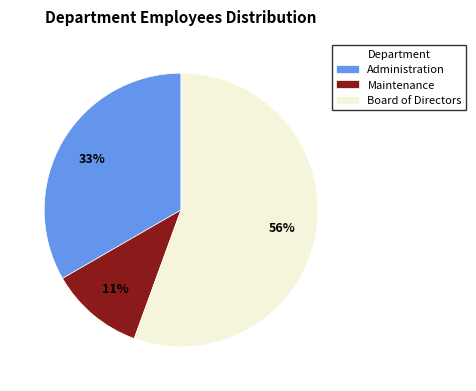

Rank the categories by value from lowest to highest.

Maintenance, Administration, Board of Directors